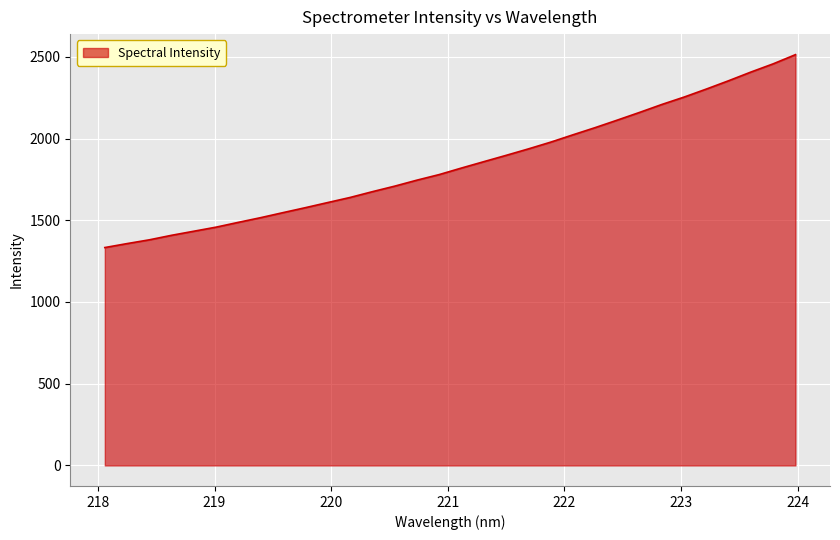

Does the chart have visible grid lines?

Yes